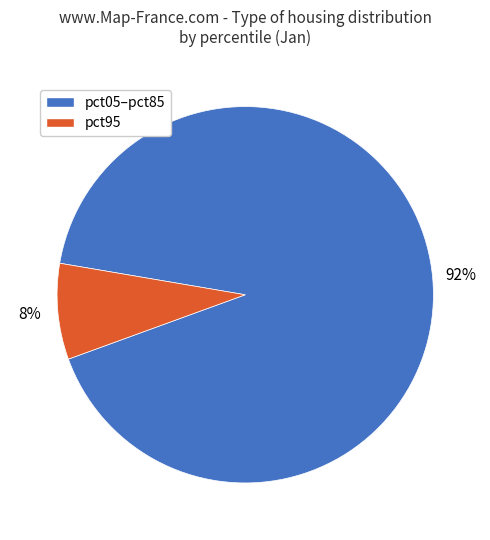

To the nearest percent, what is the difference between the largest and smallest slice percentages?

84%